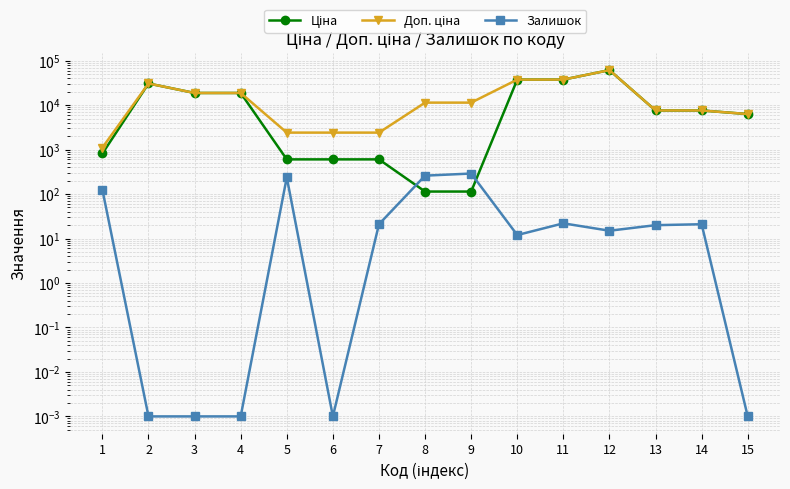

How many data points in Залишок are above 20?

7